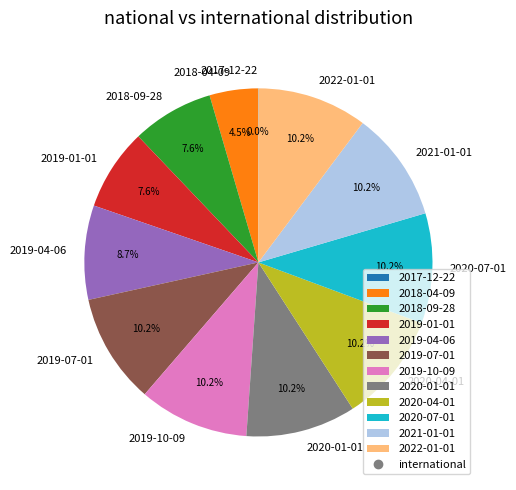

To the nearest percent, what portion does 2020-07-01 represent?

10%